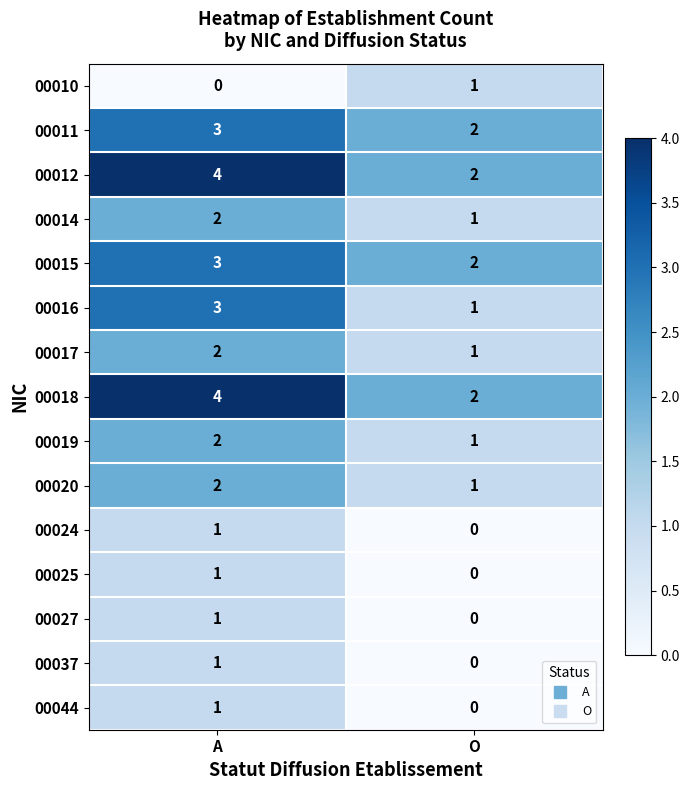

Where is 00044 nearest to the value 0?

O